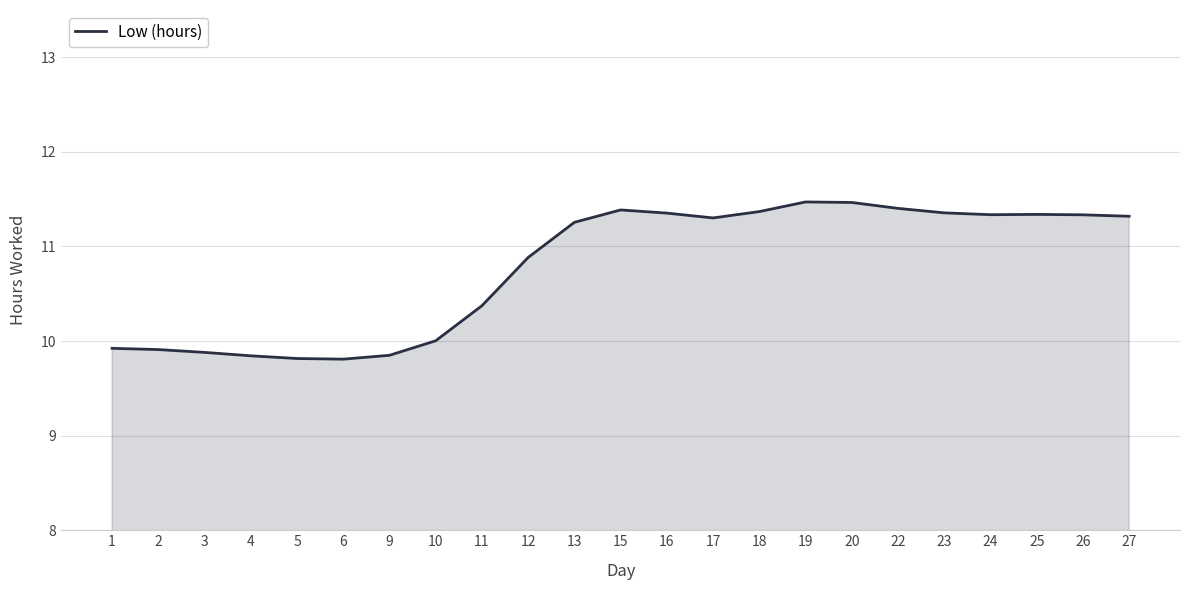

The chart shows a value of 5.5 at 1. True or false?

False